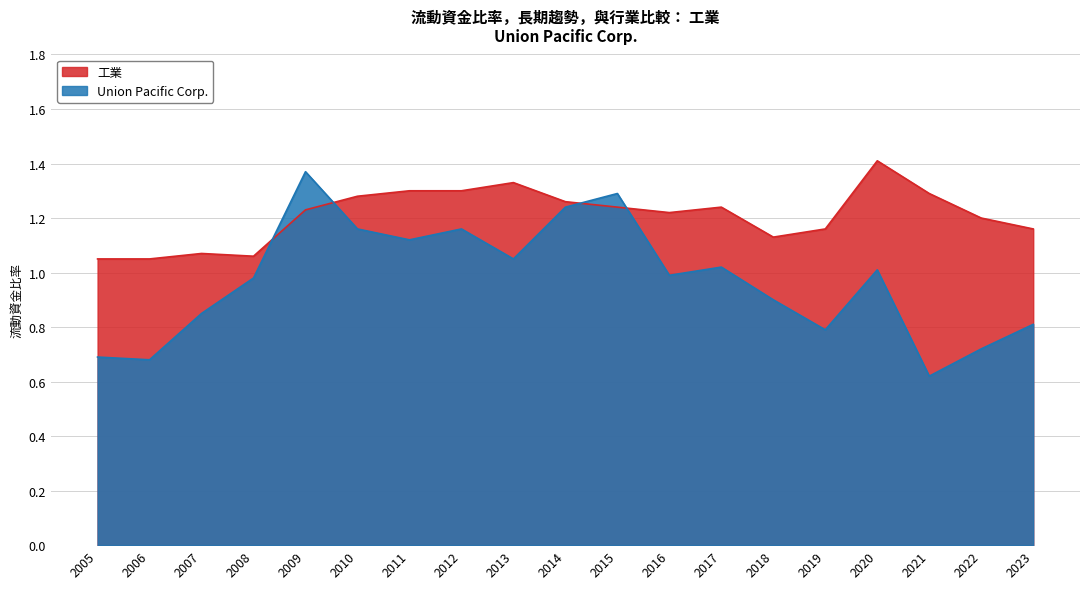

How many interior local valleys does the Union Pacific Corp. series have?

6